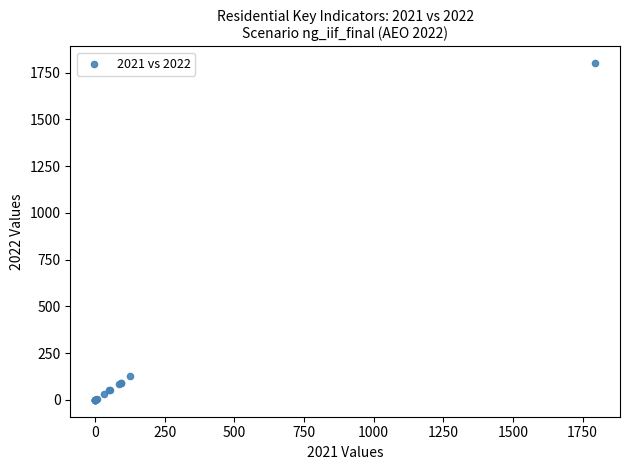

What Y value in the scatter plot is closest to 900?

126.2